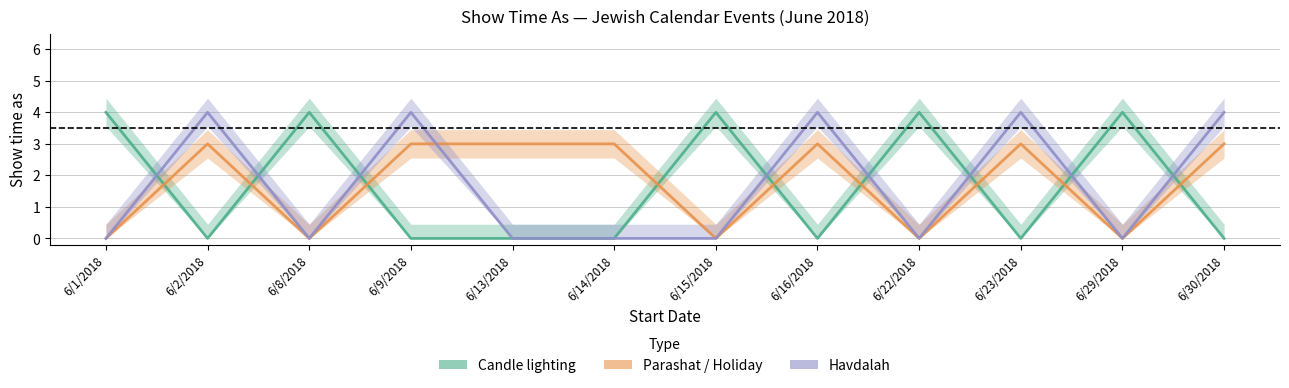

The value of Havdalah at 6/13/2018 is -1. True or false?

False